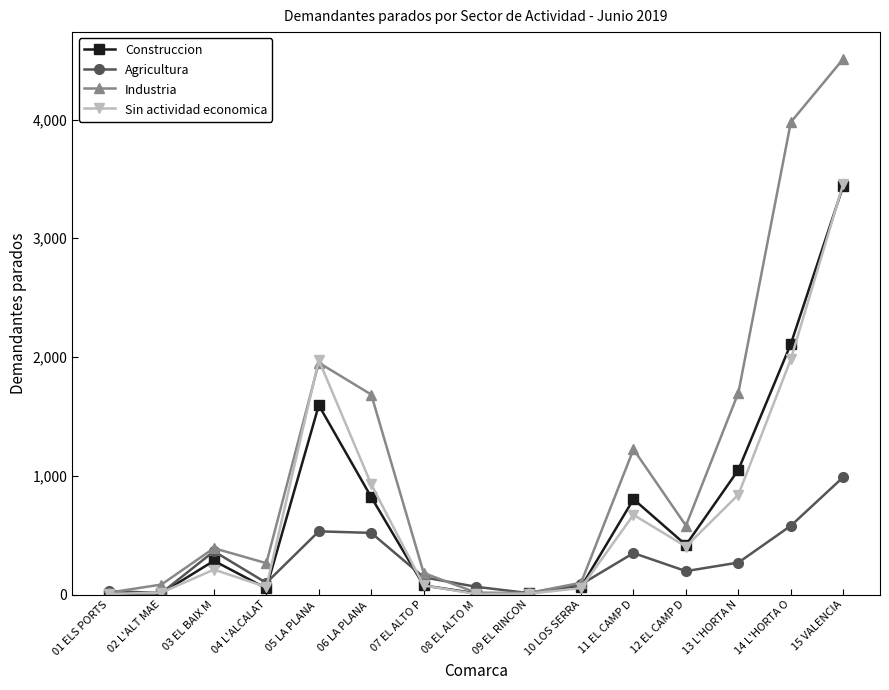

The value of Construccion at 12 EL CAMP D is 417. True or false?

True